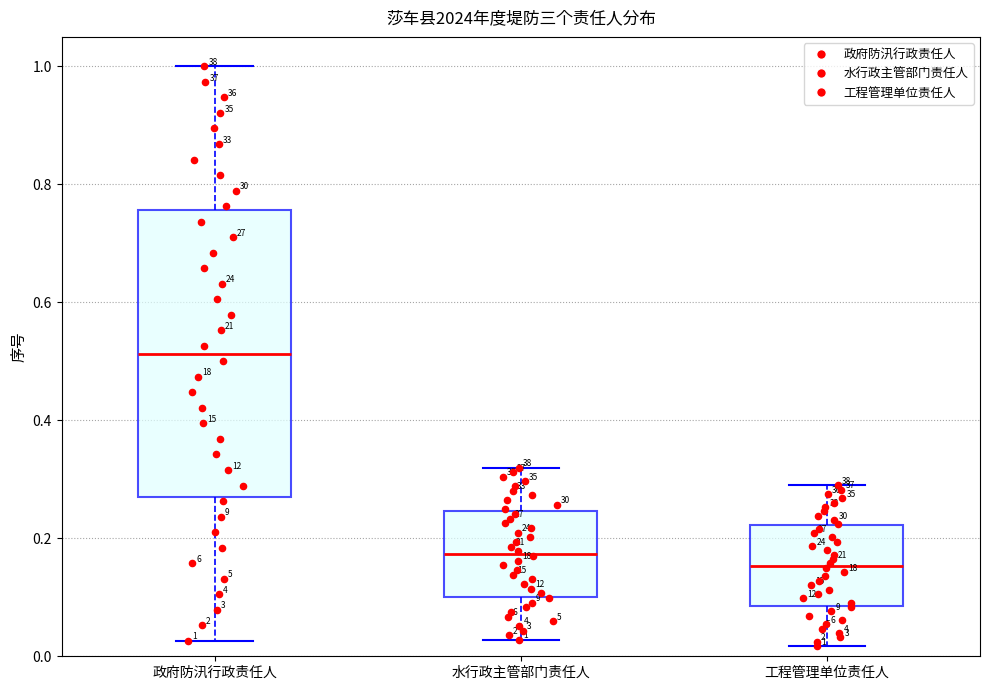

Which box is the tallest, from its lower edge to its upper edge?

政府防汛行政责任人